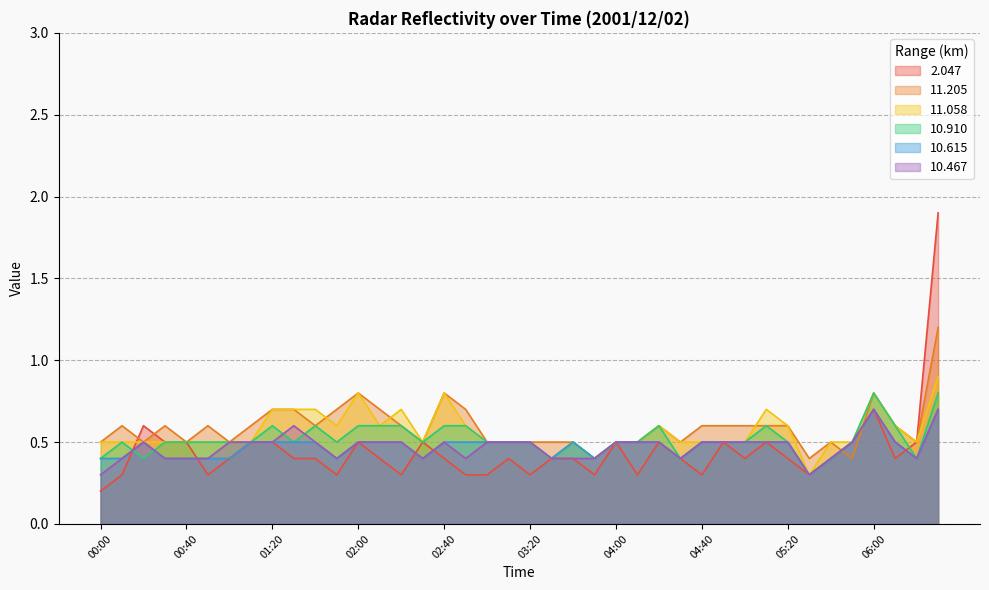

What is the total value across all series at 04:00?

3.0